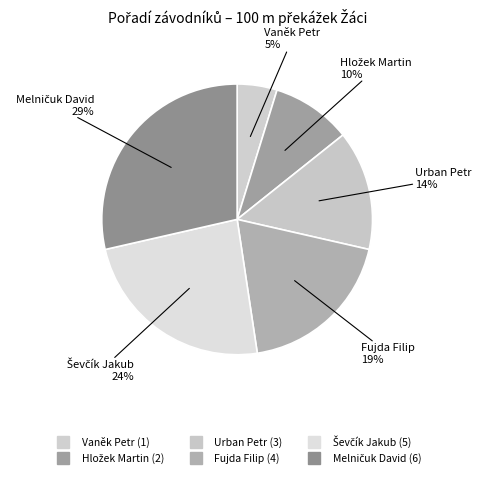

How many slices are in this pie chart?

6